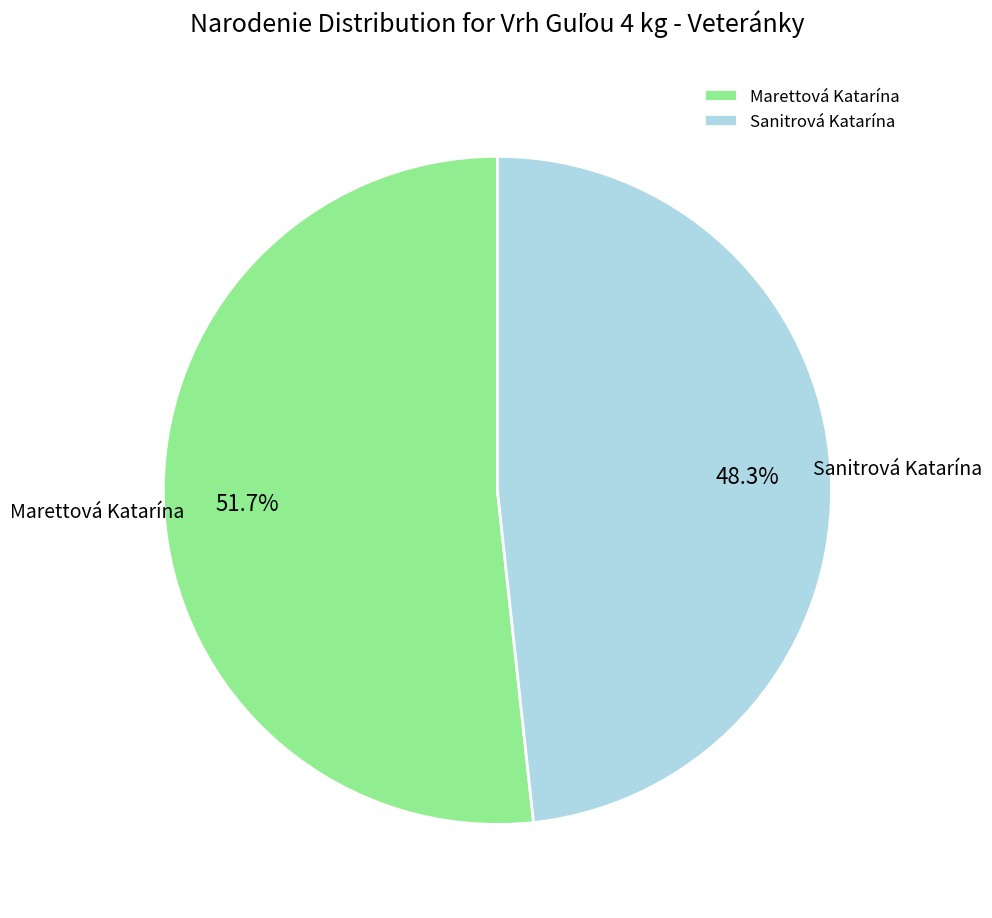

Rank the categories by value from highest to lowest.

Marettová Katarína, Sanitrová Katarína